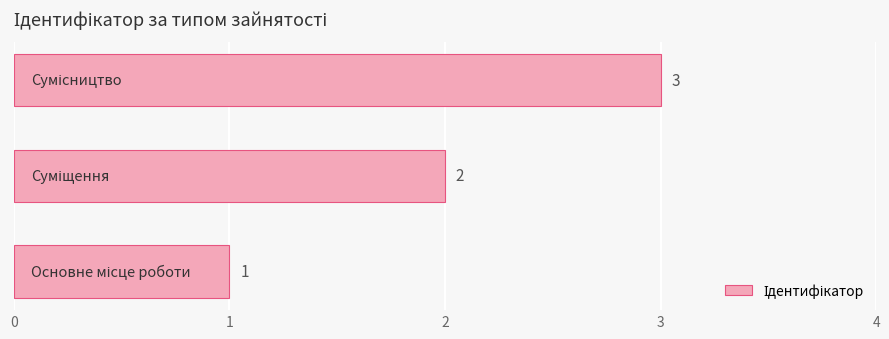

What is the average value?

2